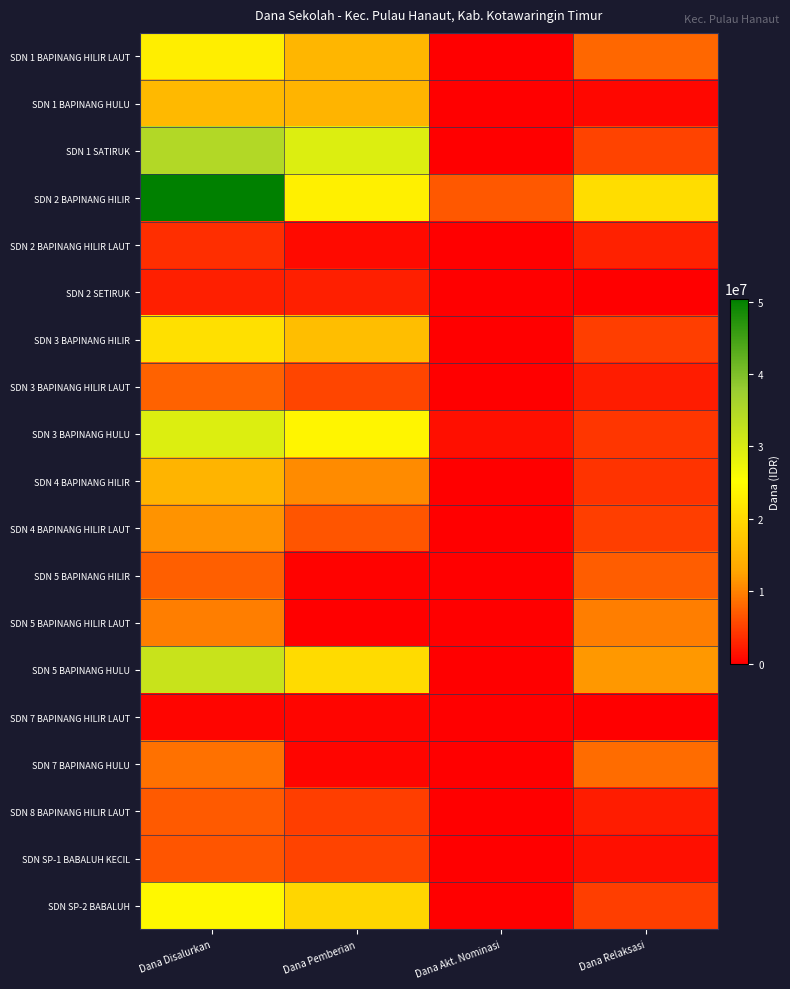

Which label corresponds to the largest value in the chart?

Dana Disalurkan